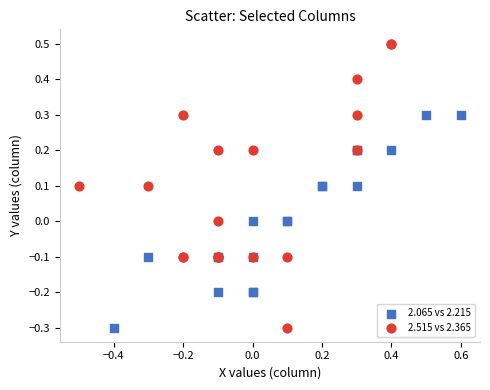

Which series has the largest Y range (max minus min)?

2.515 vs 2.365